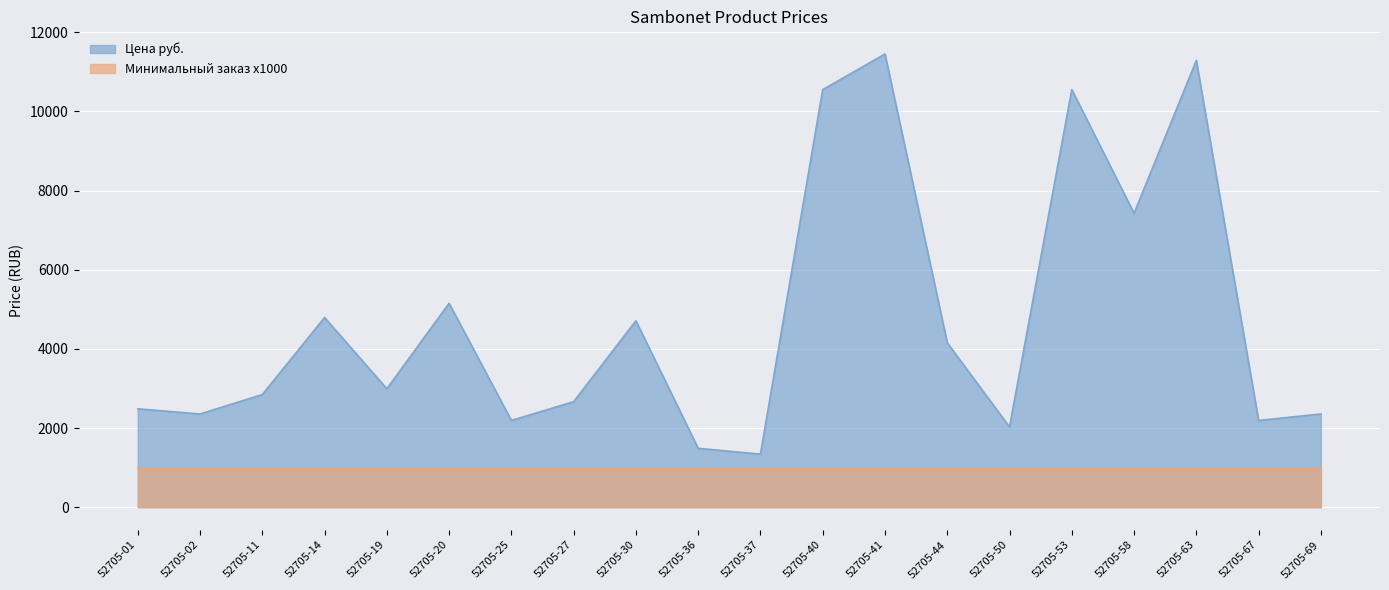

At which category does the chart reach its peak across all series?

52705-41